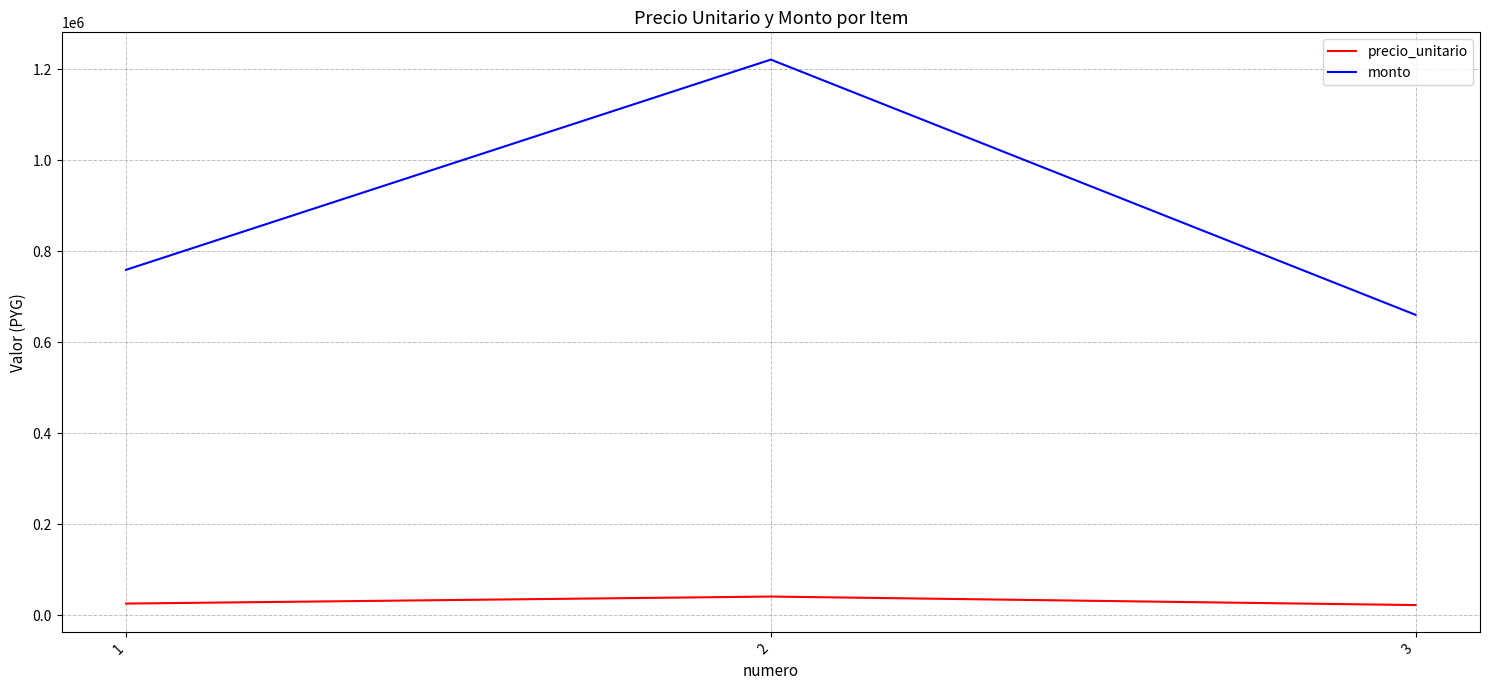

What is the difference between the highest and lowest values at 2?

1180300